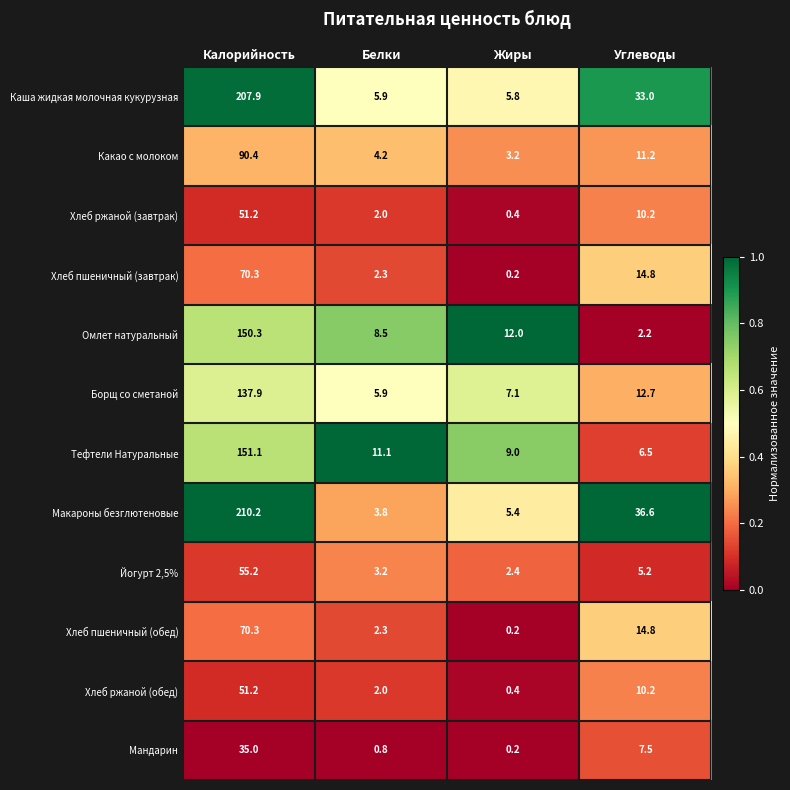

What is the difference between the highest and lowest values at Белки?

10.3